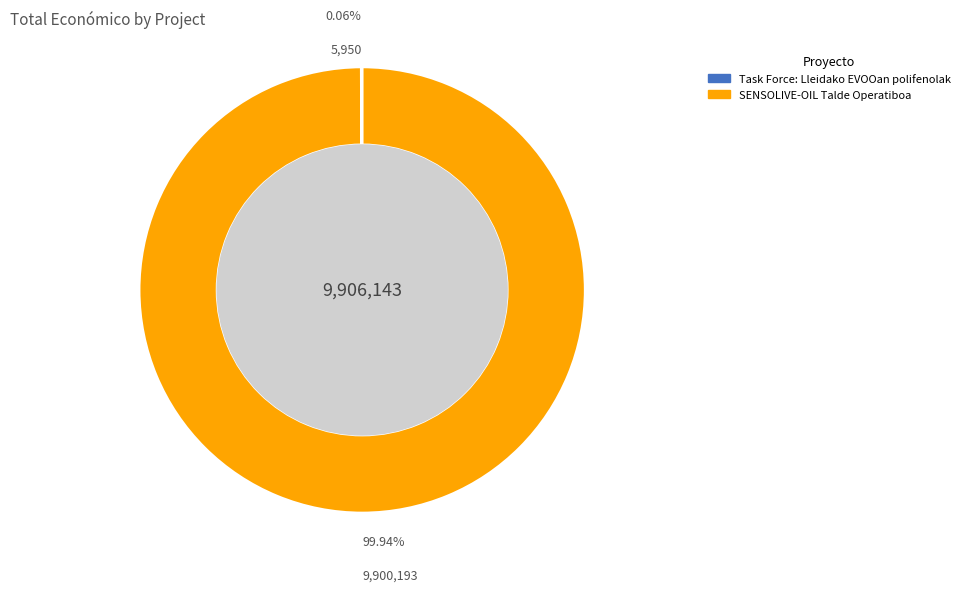

What is the largest slice in the pie chart?

SENSOLIVE-OIL Talde Operatiboa